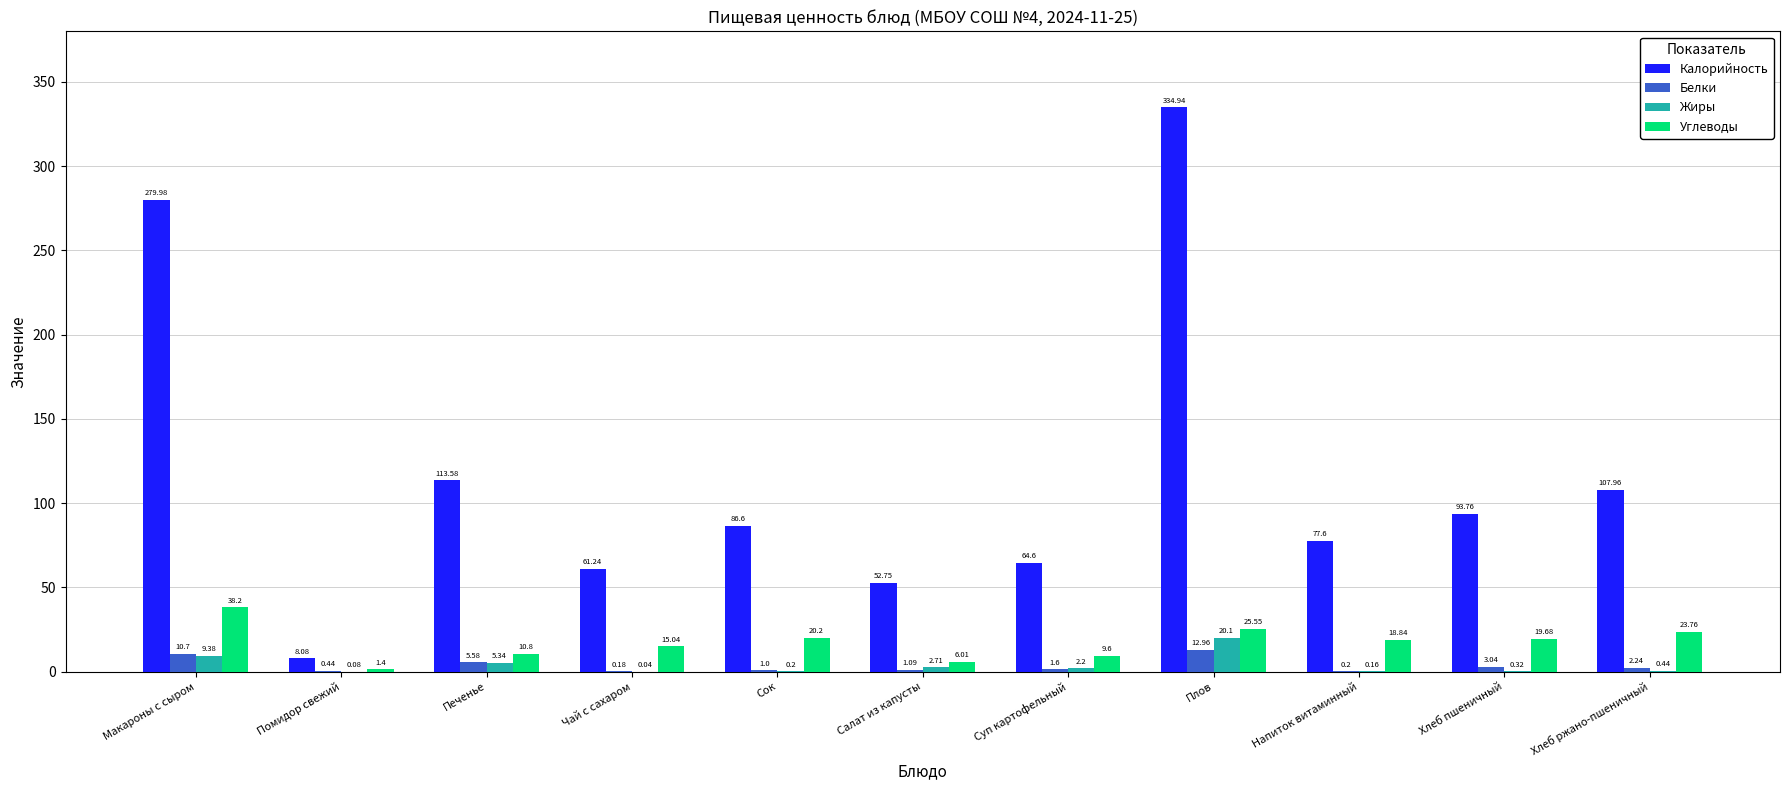

At which category is the sum across all series the highest?

Плов